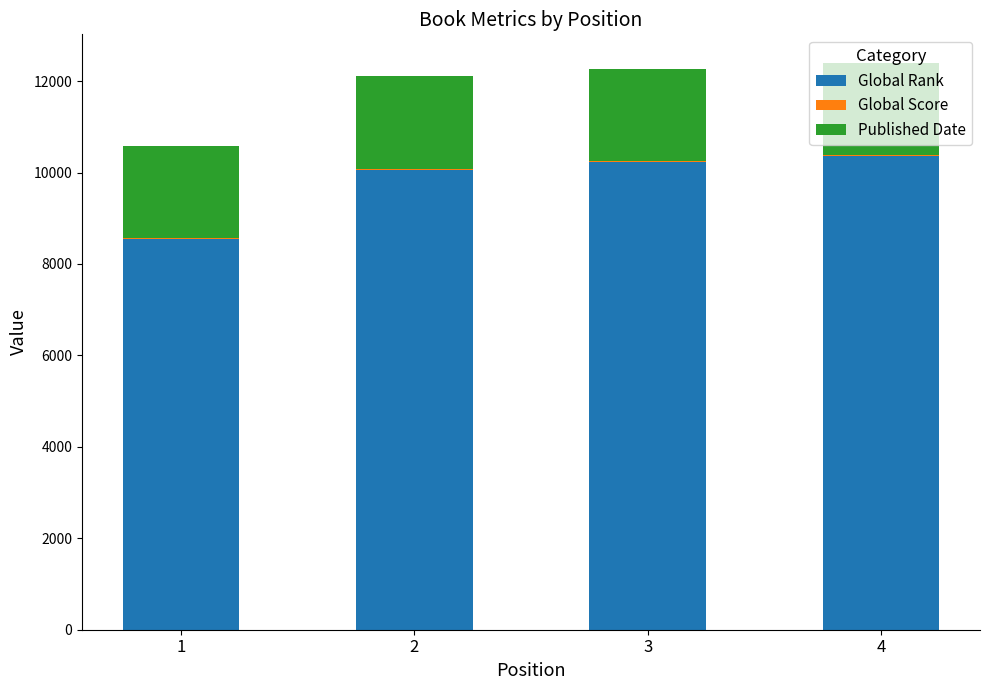

Does the chart contain stacked bars?

Yes